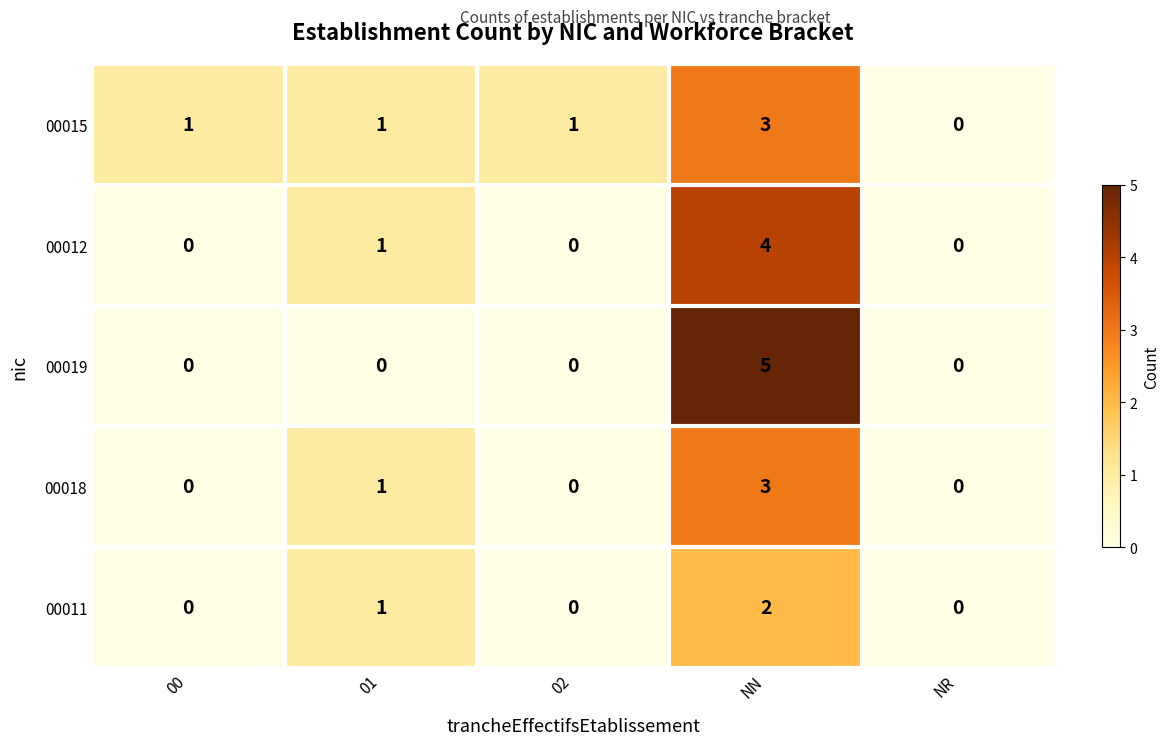

What is the highest value of the 00018 series?

3